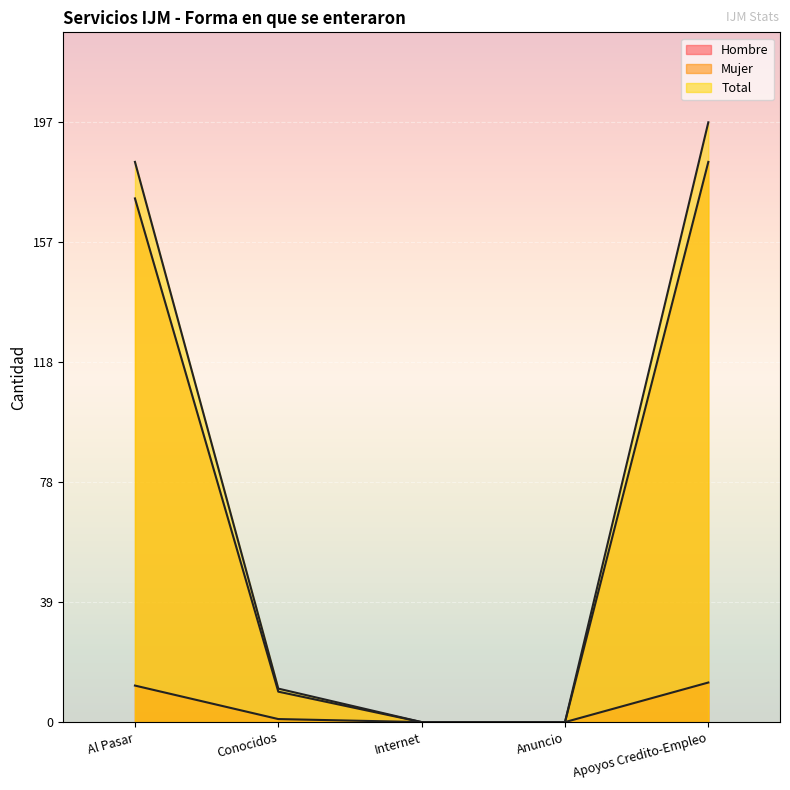

True or false: Hombre has more than 1 points higher than both neighbors.

False